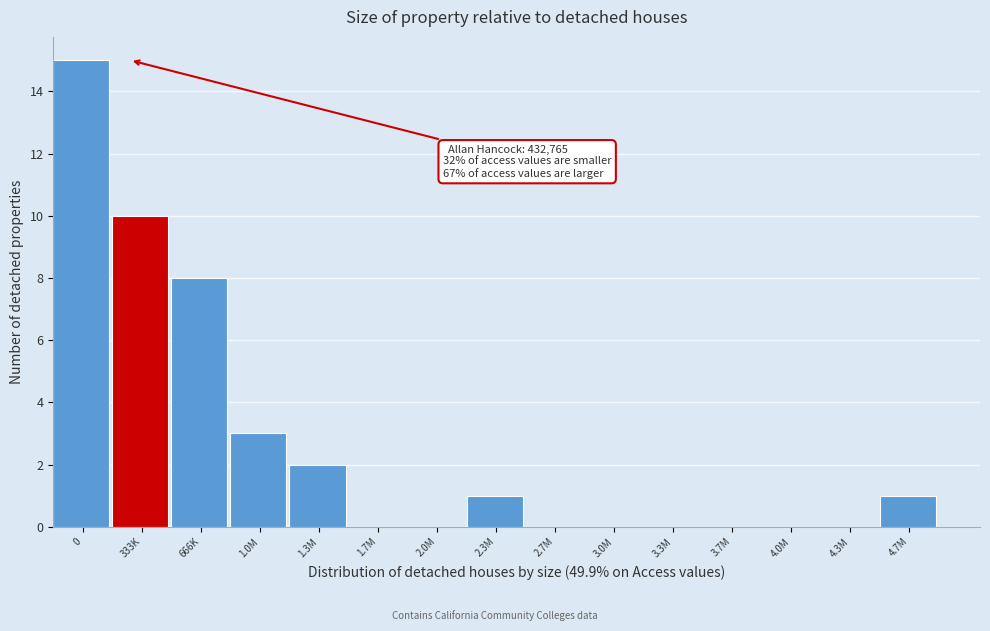

Reading right to left, list all the values displayed in this chart.

4.7M=1	4.3M=0	4.0M=0	3.7M=0	3.3M=0	3.0M=0	2.7M=0	2.3M=1	2.0M=0	1.7M=0	1.3M=2	1.0M=3	666K=8	333K=10	0=15